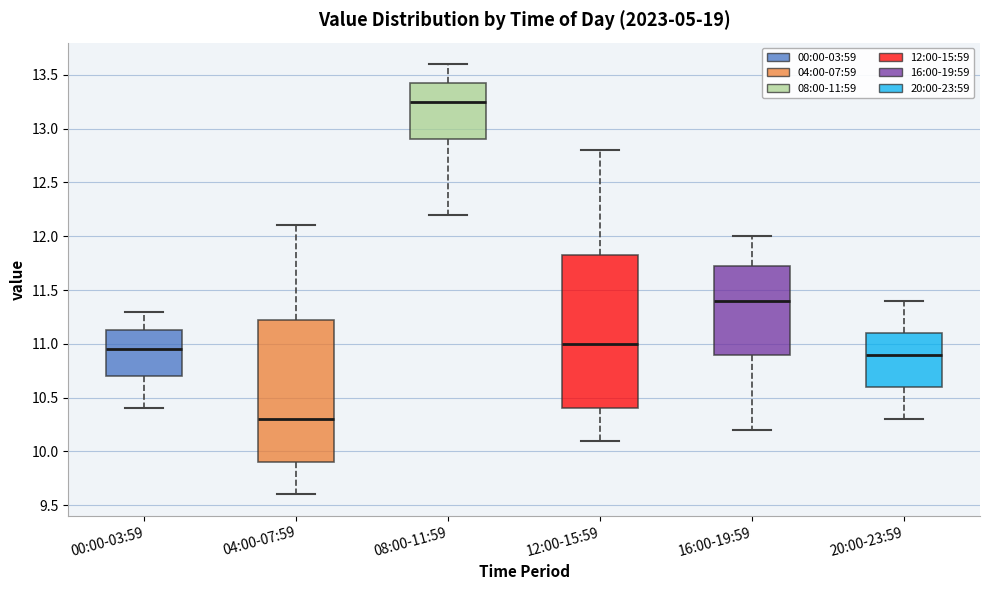

Where is the lower edge of the box for 04:00-07:59 on the y-axis? The values are not printed on the chart, so give them approximately, as read against the axis.

9.90